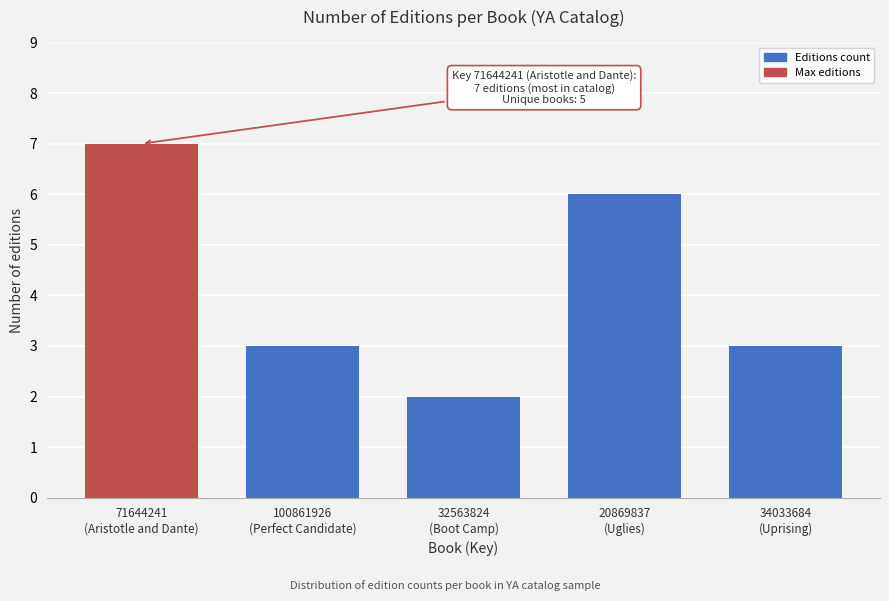

Reading left to right, what are all the values shown in this chart?

7	3	2	6	3